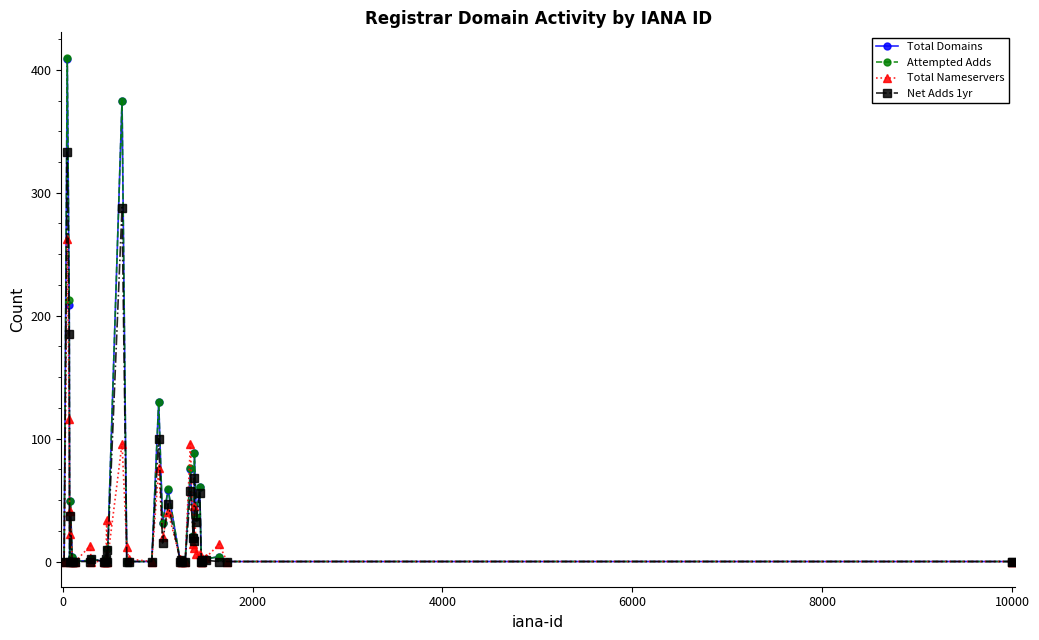

True or false: Total Domains has more than 1 interior local peaks.

True